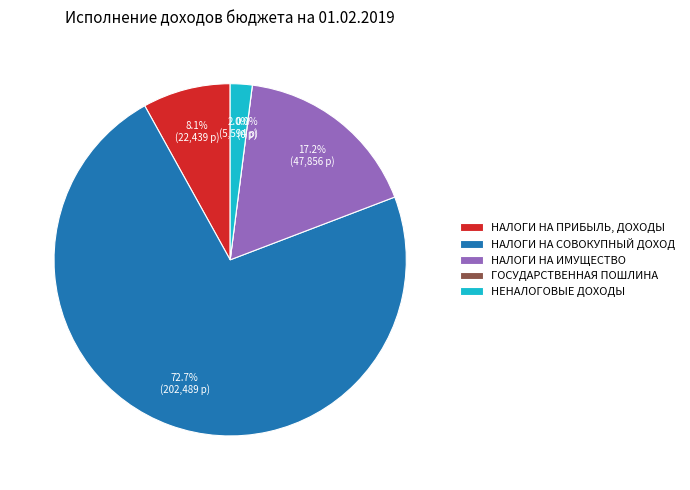

How many segments does this pie chart have?

5